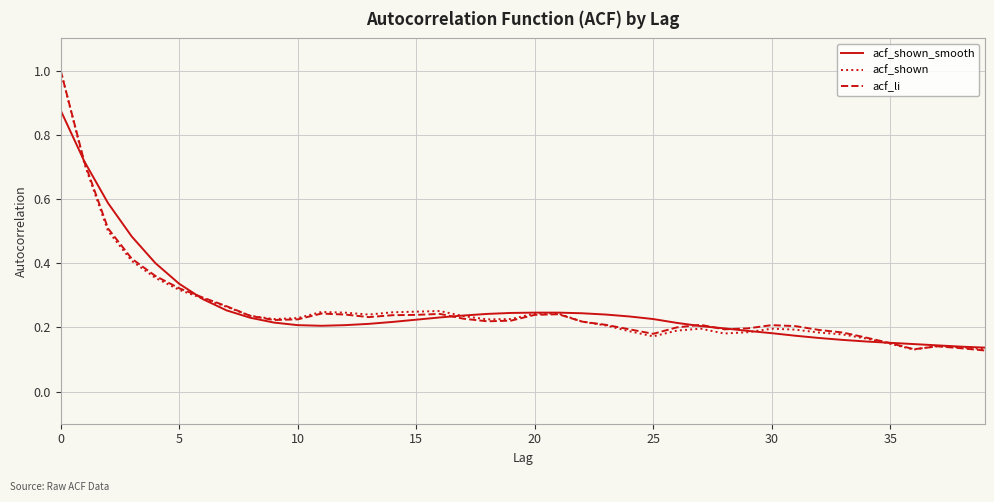

What is the maximum value shown in the chart?

1.0